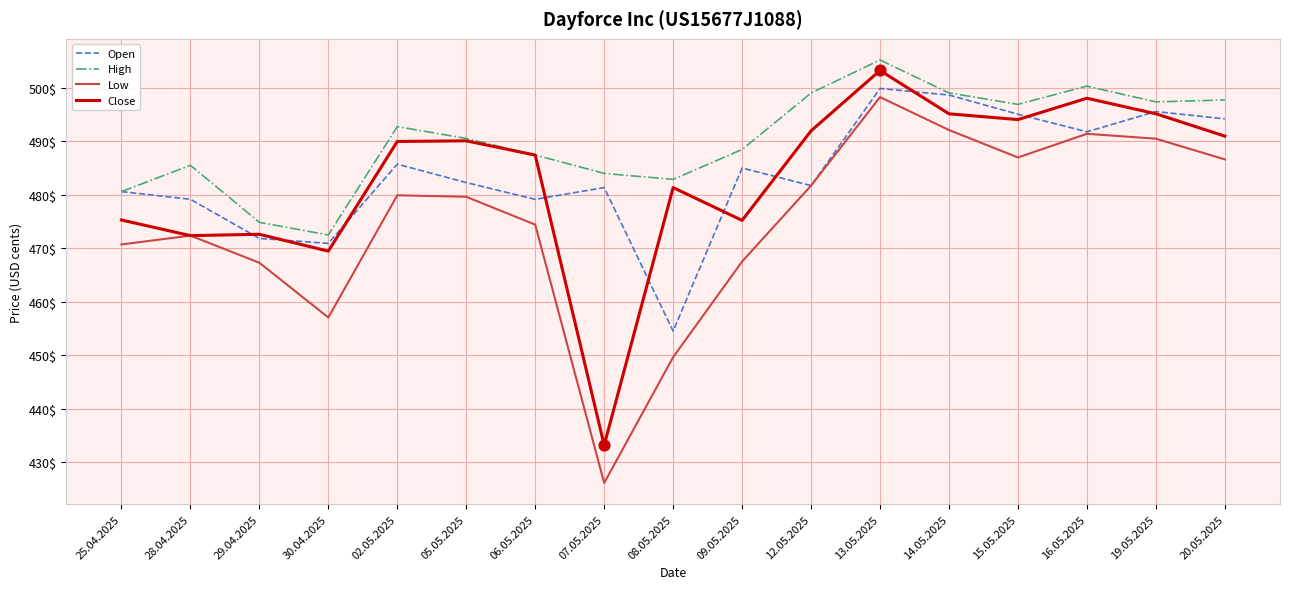

Is the value of Close at 29.04.2025 greater than the value of Open at 14.05.2025?

No